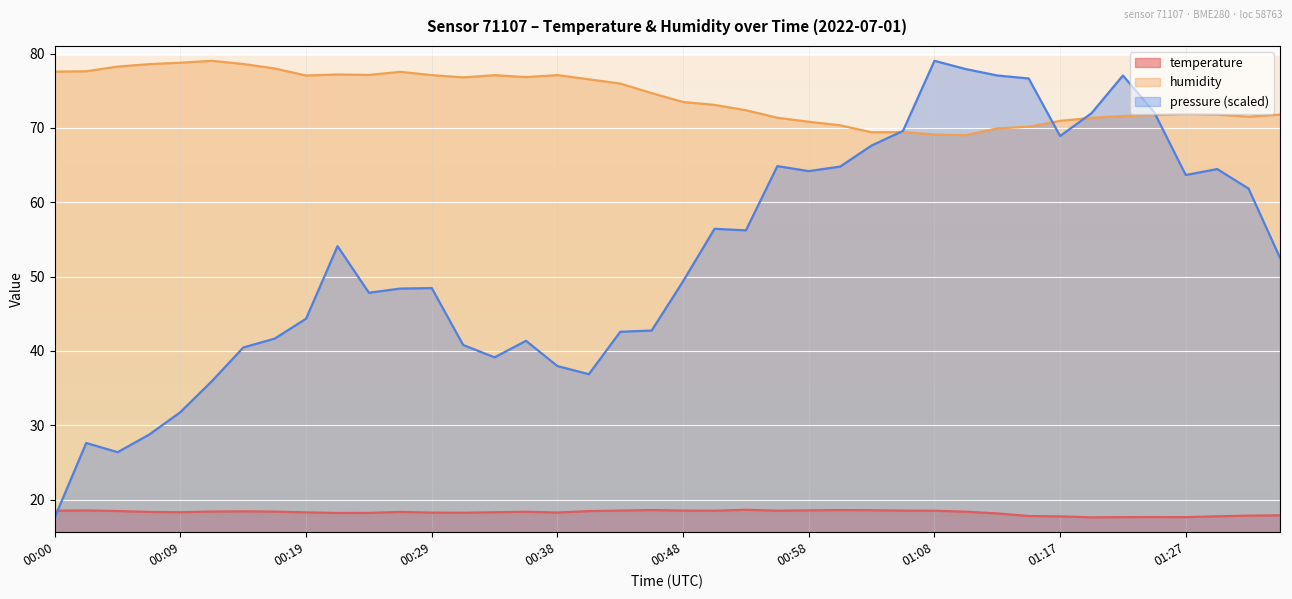

What is the sum of the temperature values at 00:24 and 00:00?

36.7